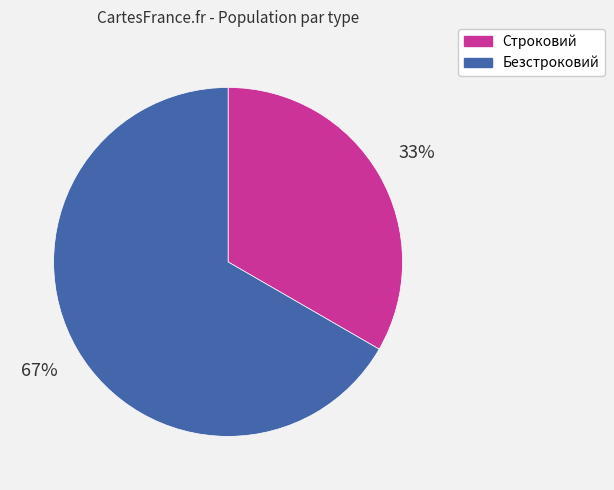

Between Строковий and Безстроковий, which is larger?

Безстроковий